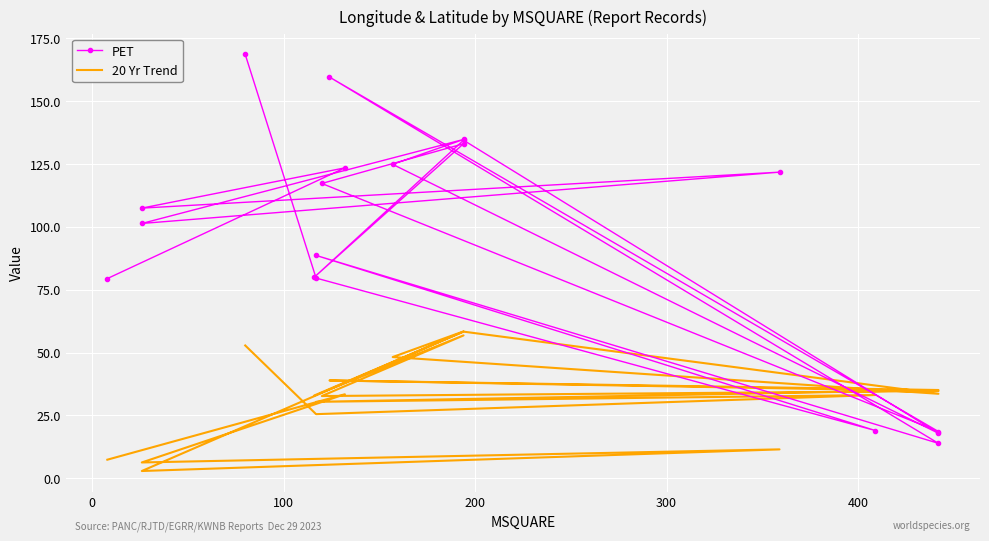

Which series ends up on top after the final intersection of PET and 20 Yr Trend?

PET